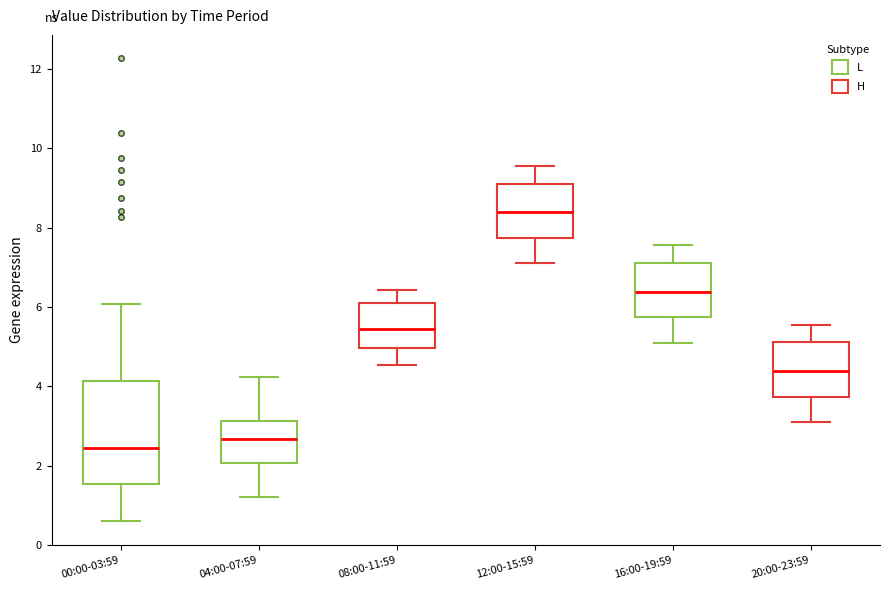

Which box is the tallest, from its lower edge to its upper edge?

00:00-03:59